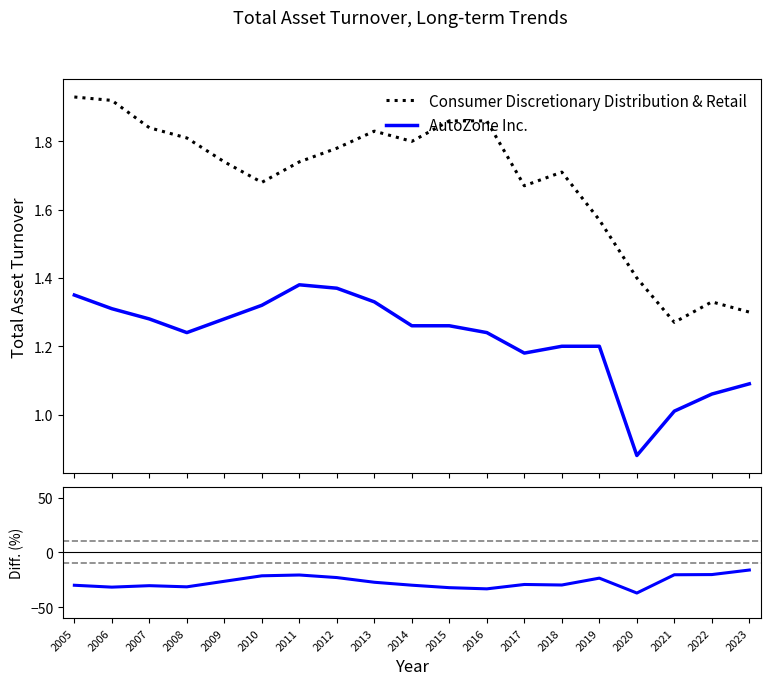

List the series in order of their peak value, highest first.

Consumer Discretionary Distribution & Retail, AutoZone Inc., Diff. (%)